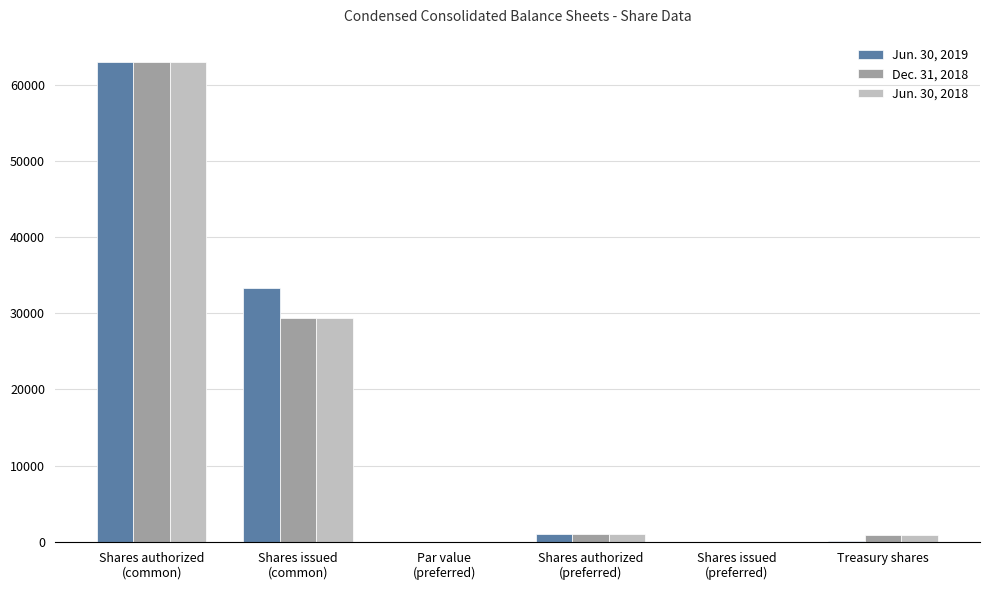

What is the maximum value shown in the chart?

63000